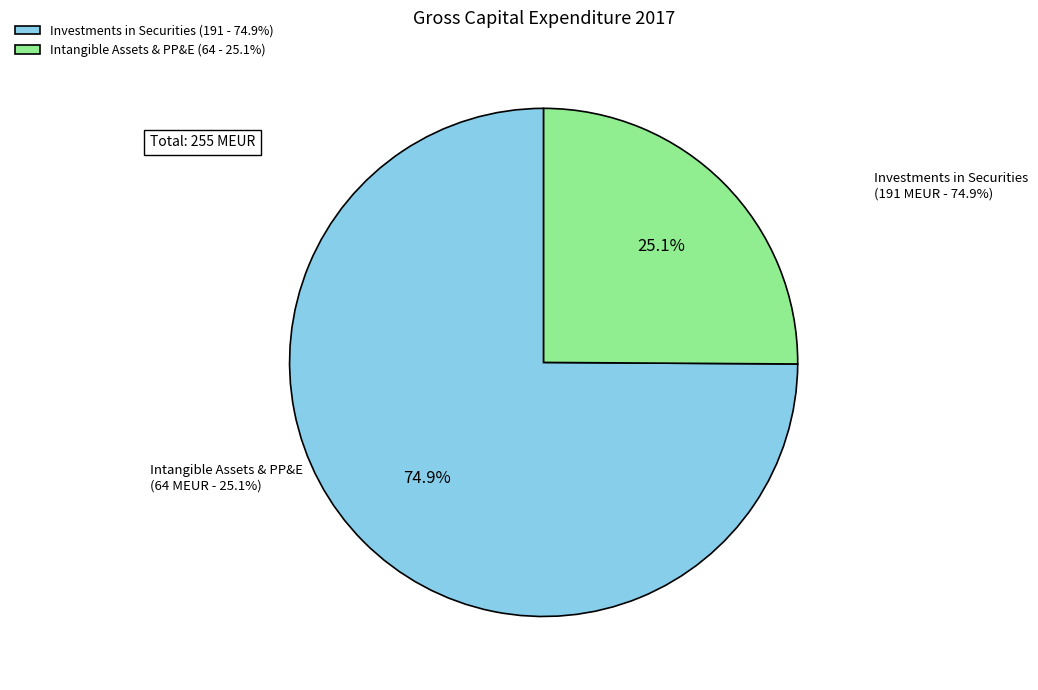

Which category accounts for the majority?

Investments in securities and acquisitions